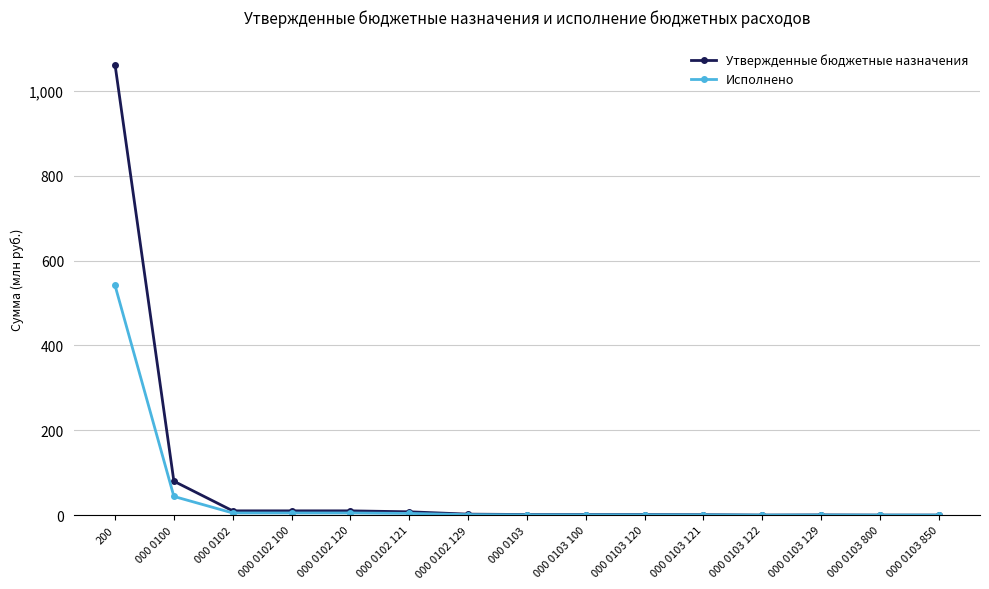

What value does the Утвержденные бюджетные назначения series have at 200?

1061.5